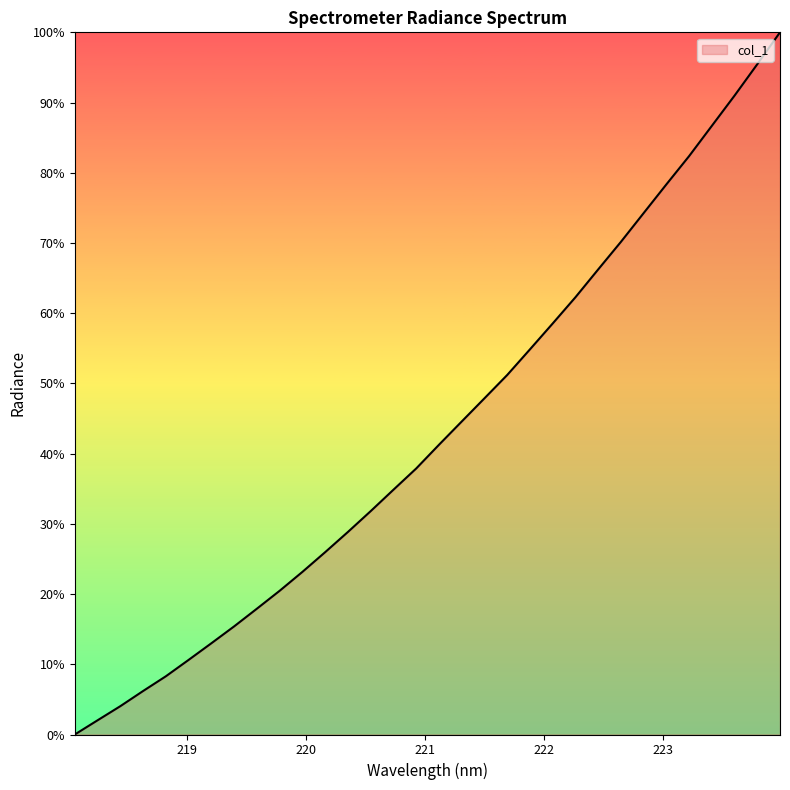

What is the maximum value shown in the chart?

100.0